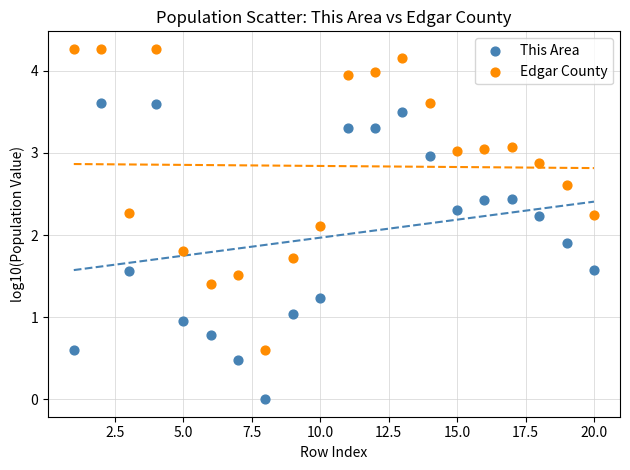

What are all the series names shown in the legend?

This Area, Edgar County